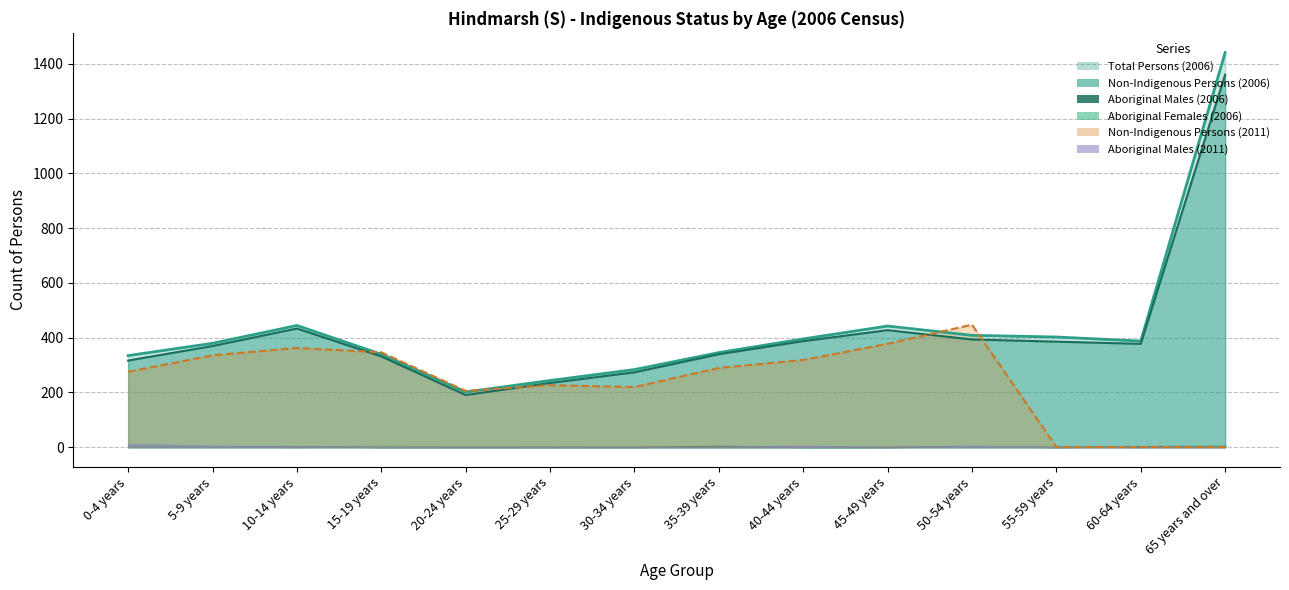

Is it true that Total Persons (2006) equals 243 at 25-29 years?

True